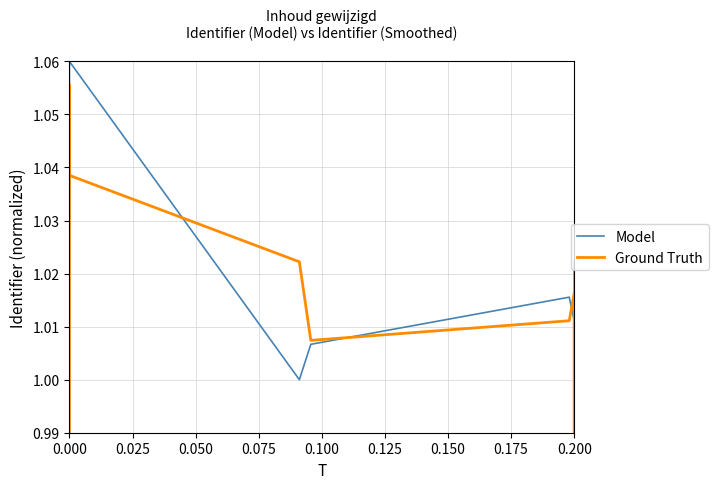

Is this an area chart (filled region under the line)?

No